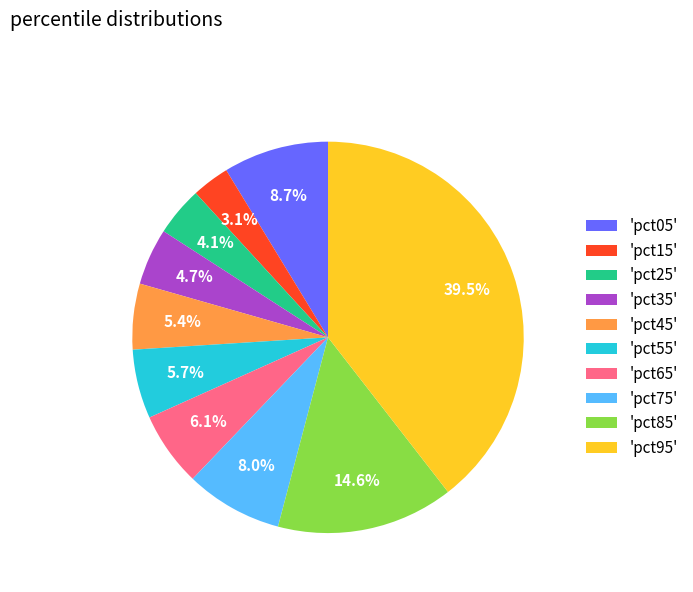

Which slice is the smallest?

'pct15'